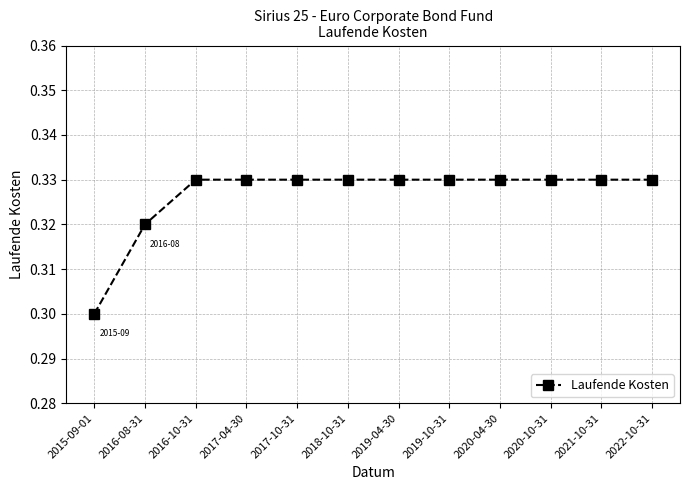

True or false: the data shows 0.3 at 2021-10-31.

True